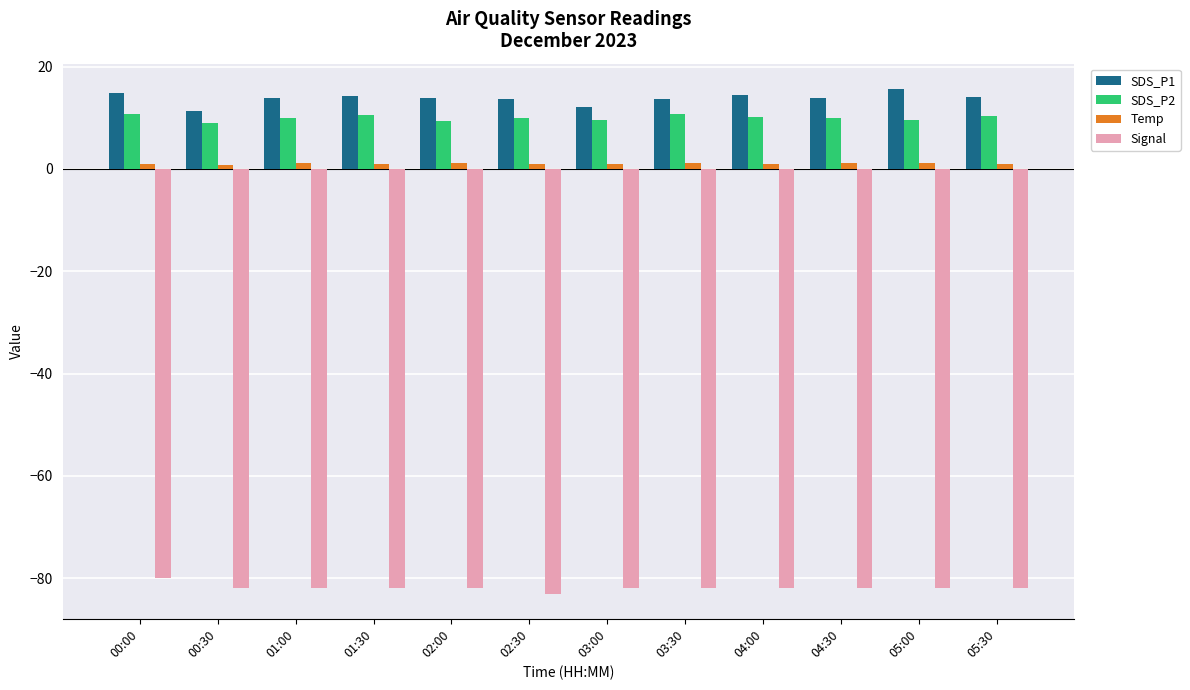

Is the value of Temp at 03:30 greater than the value of SDS_P2 at 05:30?

No